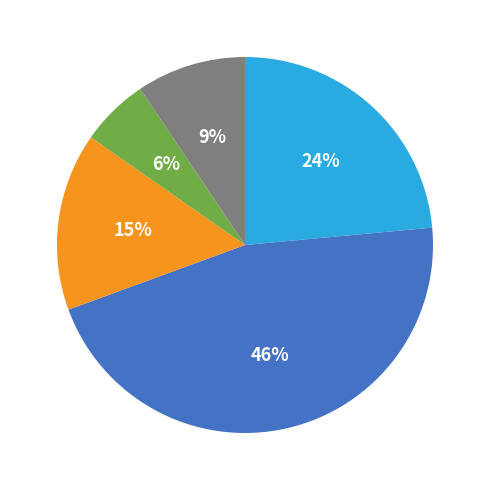

How many segments does this pie chart have?

5